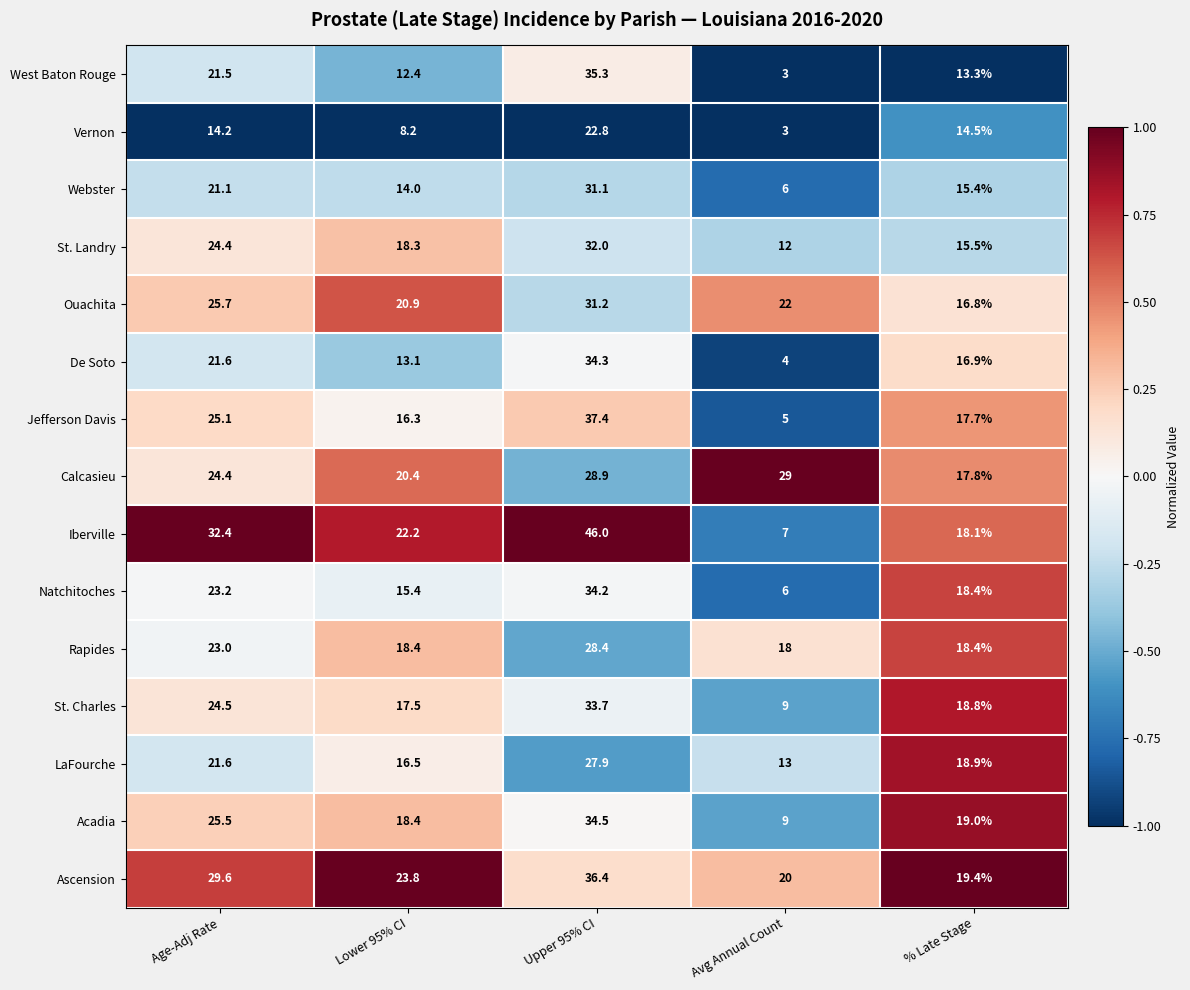

Which category has the lowest value across all series?

Avg Annual Count